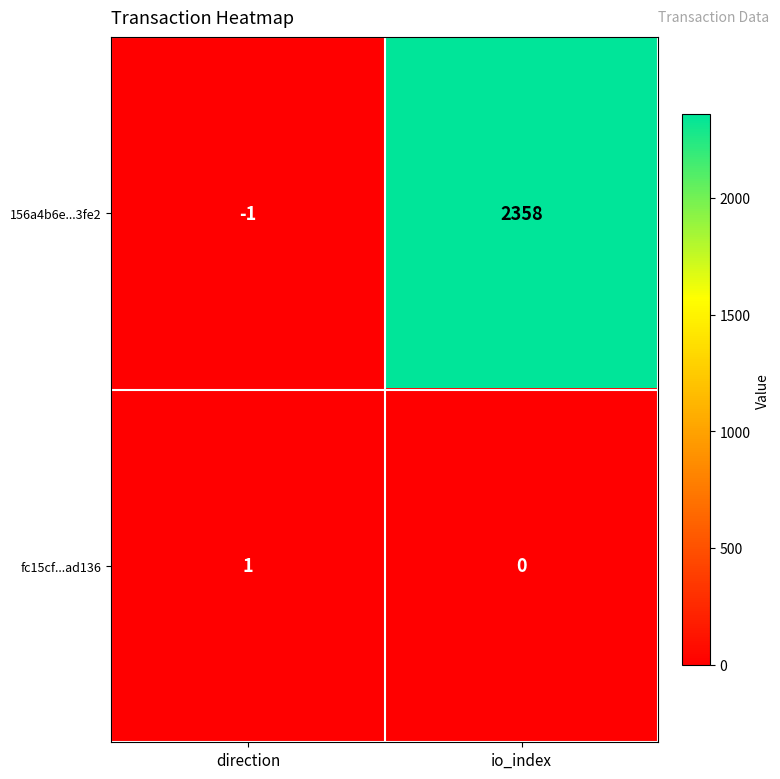

True or false: fc15cf...ad136 has a value of 0 at io_index.

True